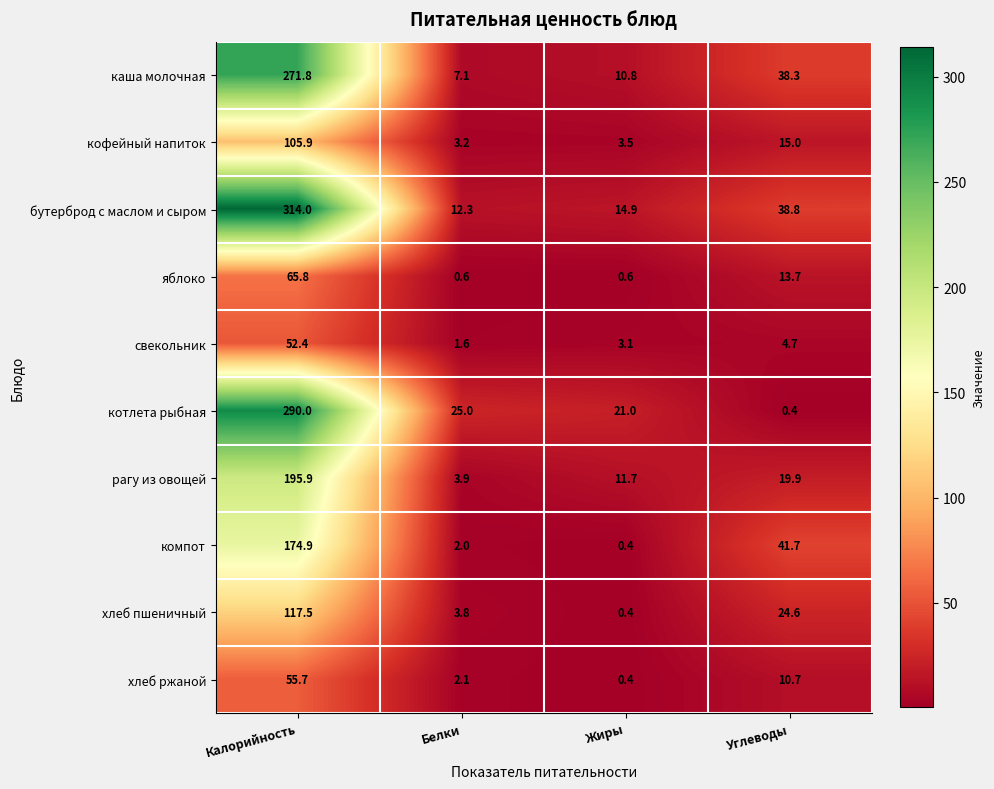

List the series in order of their peak value, highest first.

бутерброд с маслом и сыром, котлета рыбная, каша молочная, рагу из овощей, компот, хлеб пшеничный, кофейный напиток, яблоко, хлеб ржаной, свекольник